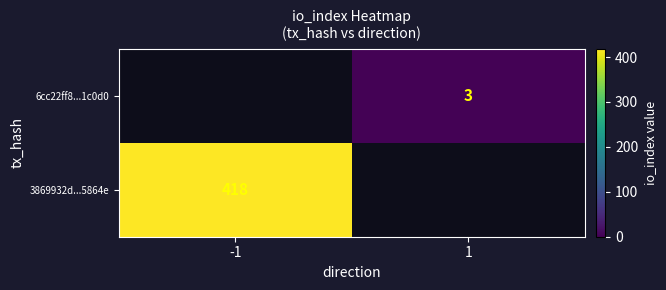

Is it true that 6cc22ff8...1c0d0 equals 3 at 1?

True